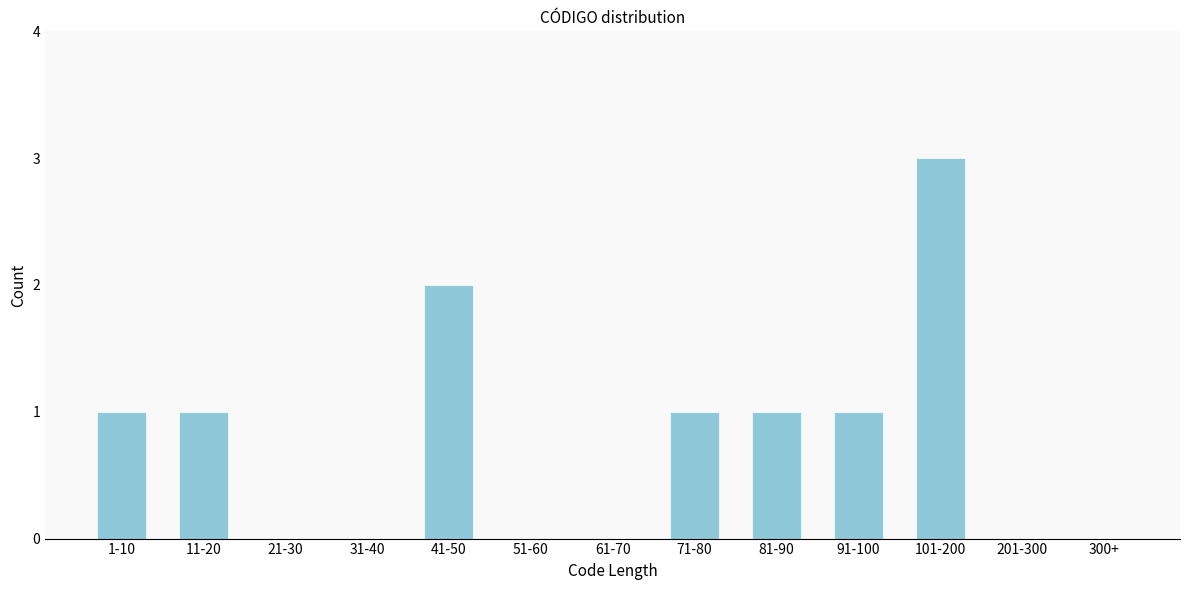

Reading right to left, what are all the values shown in this chart?

300+=0	201-300=0	101-200=3	91-100=1	81-90=1	71-80=1	61-70=0	51-60=0	41-50=2	31-40=0	21-30=0	11-20=1	1-10=1